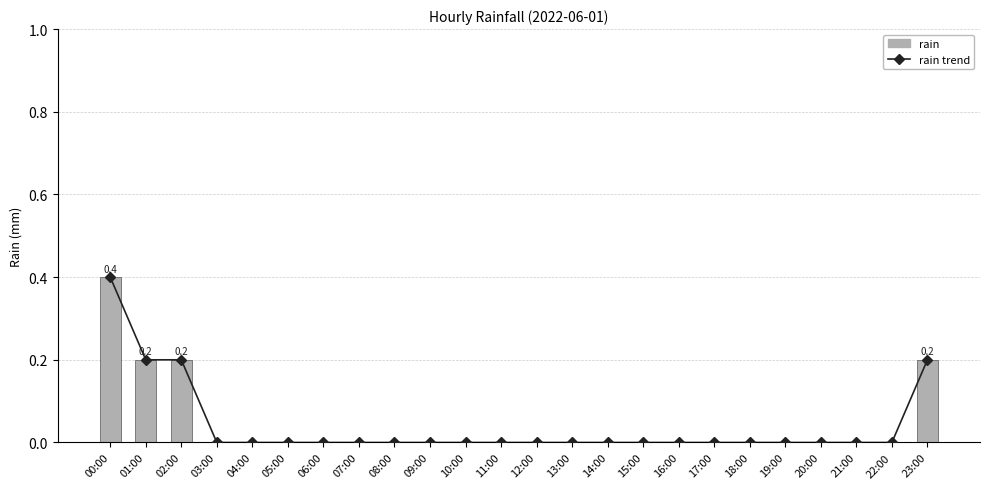

Which has a higher value, 18:00 or 03:00?

18:00